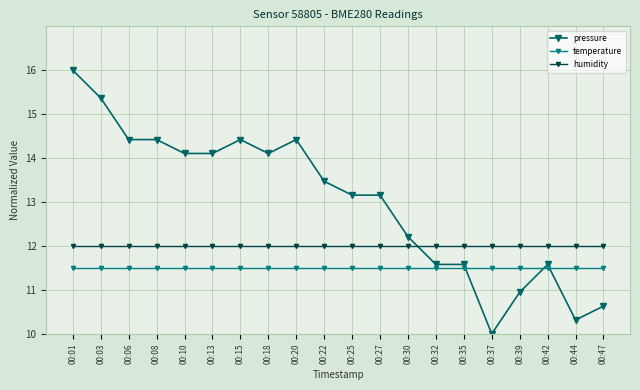

Reading left to right, list all the values displayed in this chart.

pressure: 16.0	15.4	14.4	14.4	14.1	14.1	14.4	14.1	14.4	13.5	13.2	13.2	12.2	11.6	11.6	10.0	10.9	11.6	10.3	10.6
temperature: 11.5	11.5	11.5	11.5	11.5	11.5	11.5	11.5	11.5	11.5	11.5	11.5	11.5	11.5	11.5	11.5	11.5	11.5	11.5	11.5
humidity: 12.0	12.0	12.0	12.0	12.0	12.0	12.0	12.0	12.0	12.0	12.0	12.0	12.0	12.0	12.0	12.0	12.0	12.0	12.0	12.0